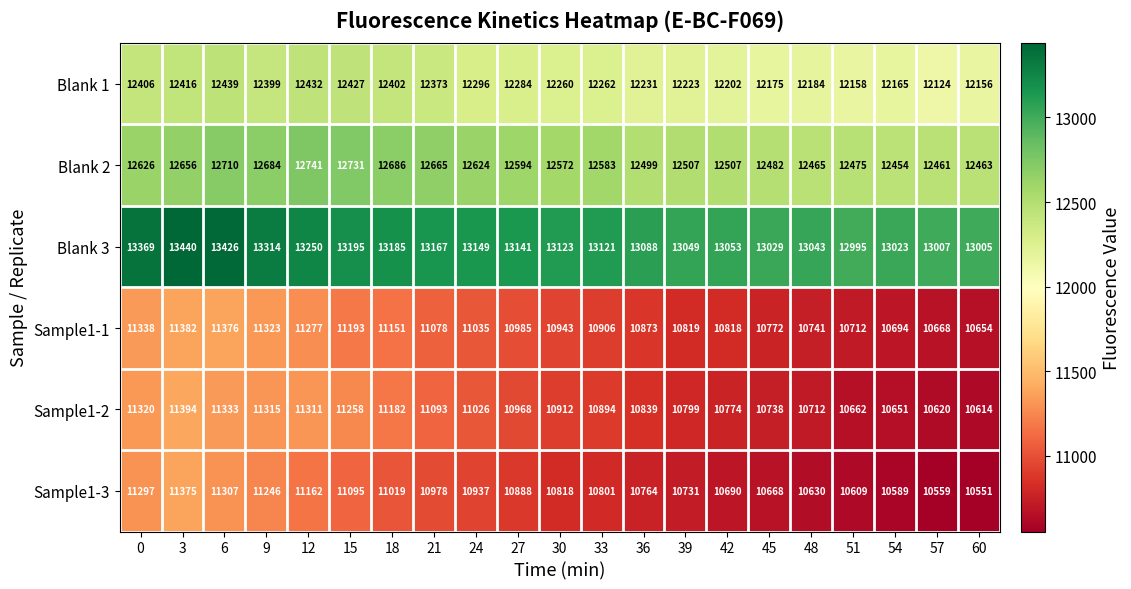

Is it true that Blank 3 equals 7918 at 54?

False